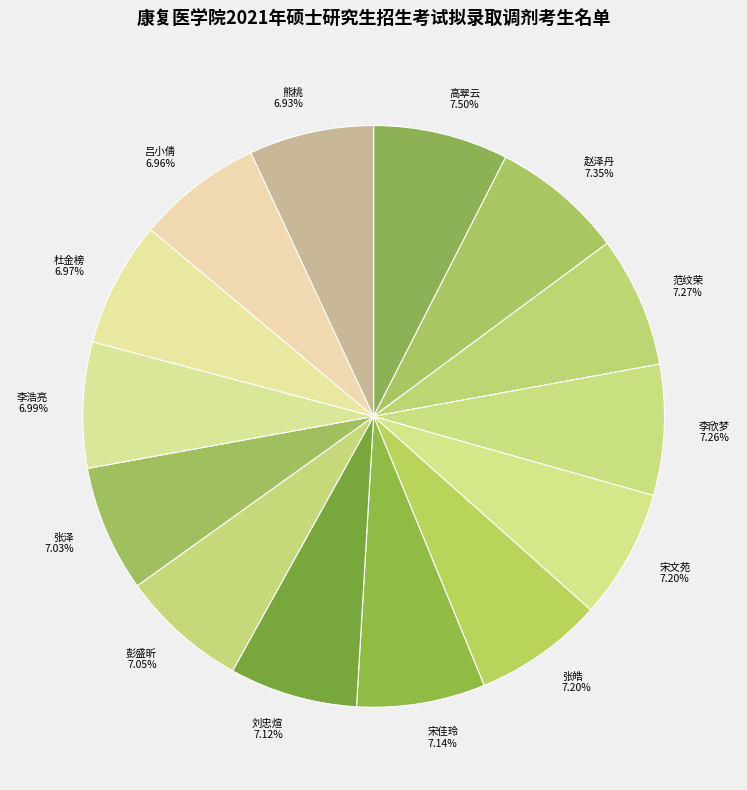

Does 范纹荣 represent more than half of the total?

No